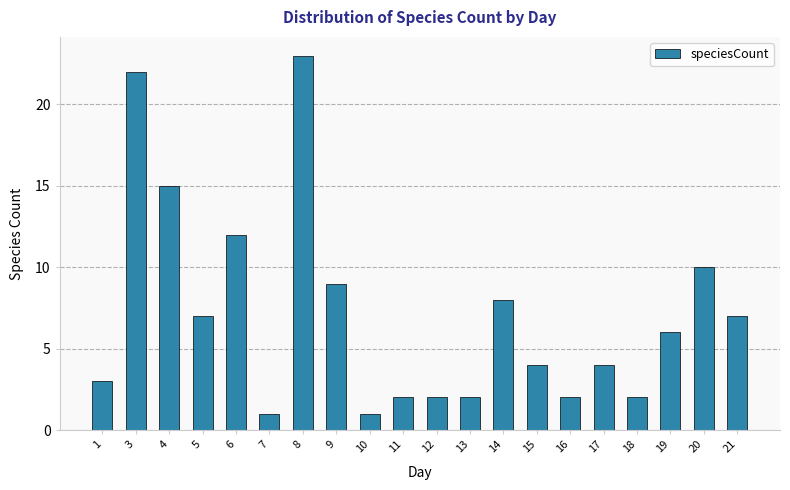

How many data points does each series have?

20